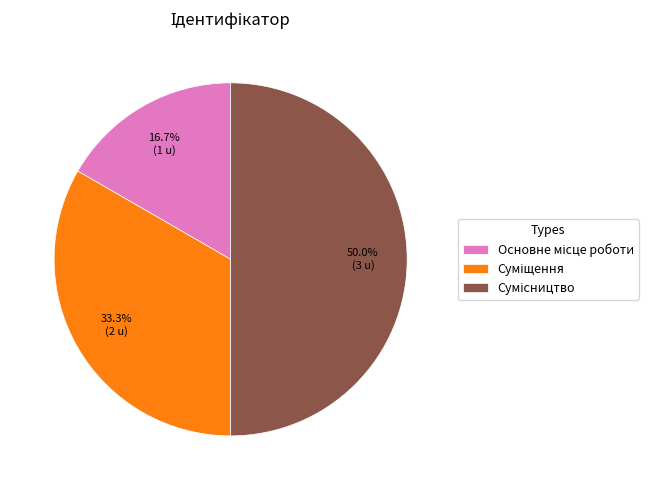

Is the sum of Основне місце роботи and Сумісництво greater than half?

Yes